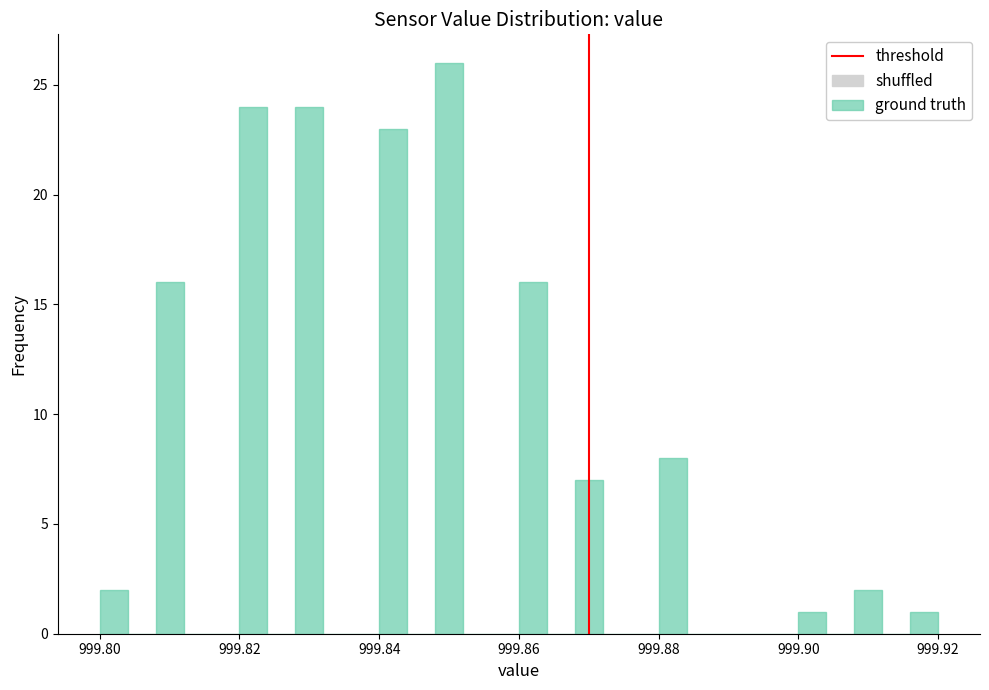

Read against the x-axis, roughly where is the centre of the tallest bar?

999.850